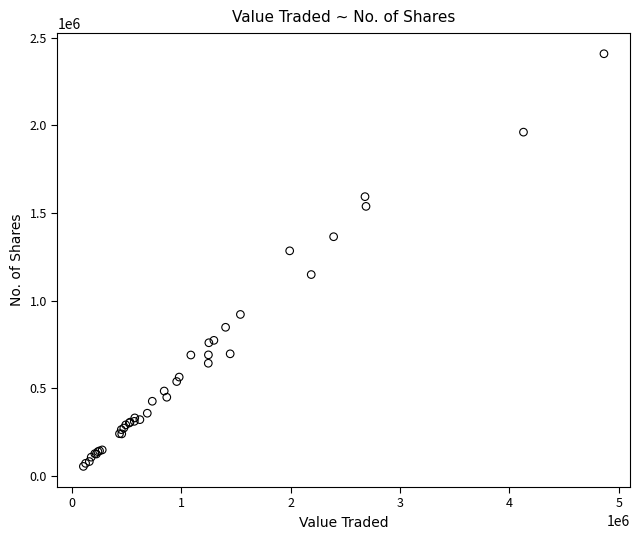

What Y value in the scatter plot is closest to 1231811?

1284488